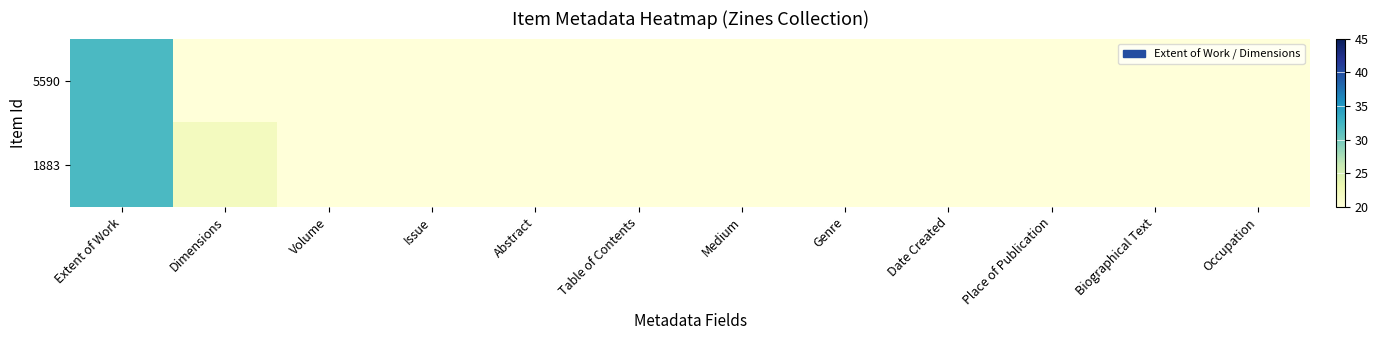

What is the minimum value shown in the chart?

20